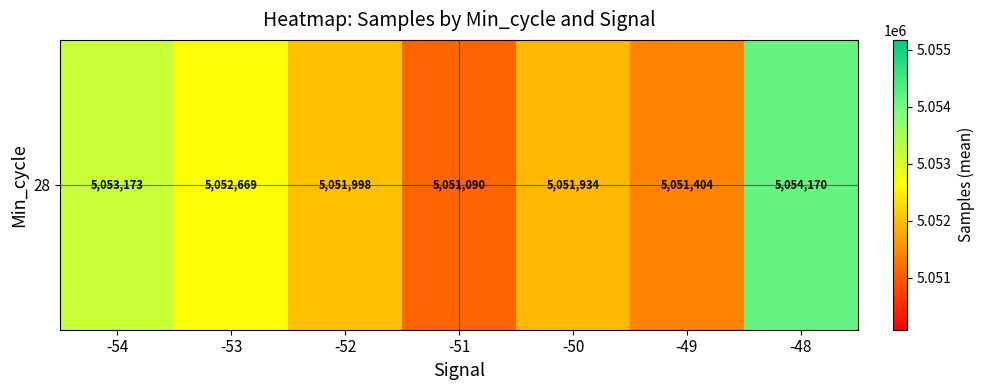

Which label corresponds to the smallest value in the chart?

-51